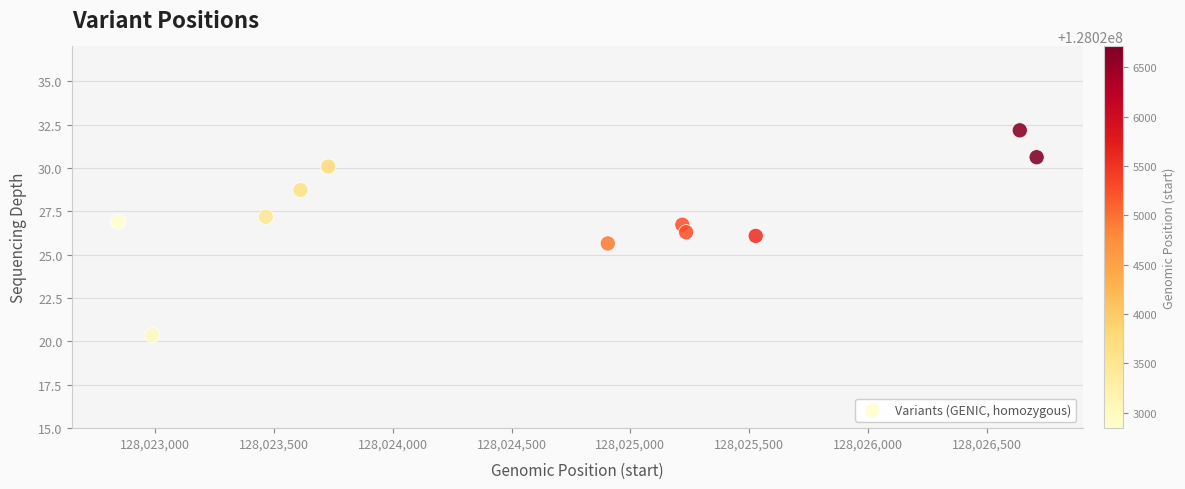

What is the range of X values (max minus min)?

3868.0